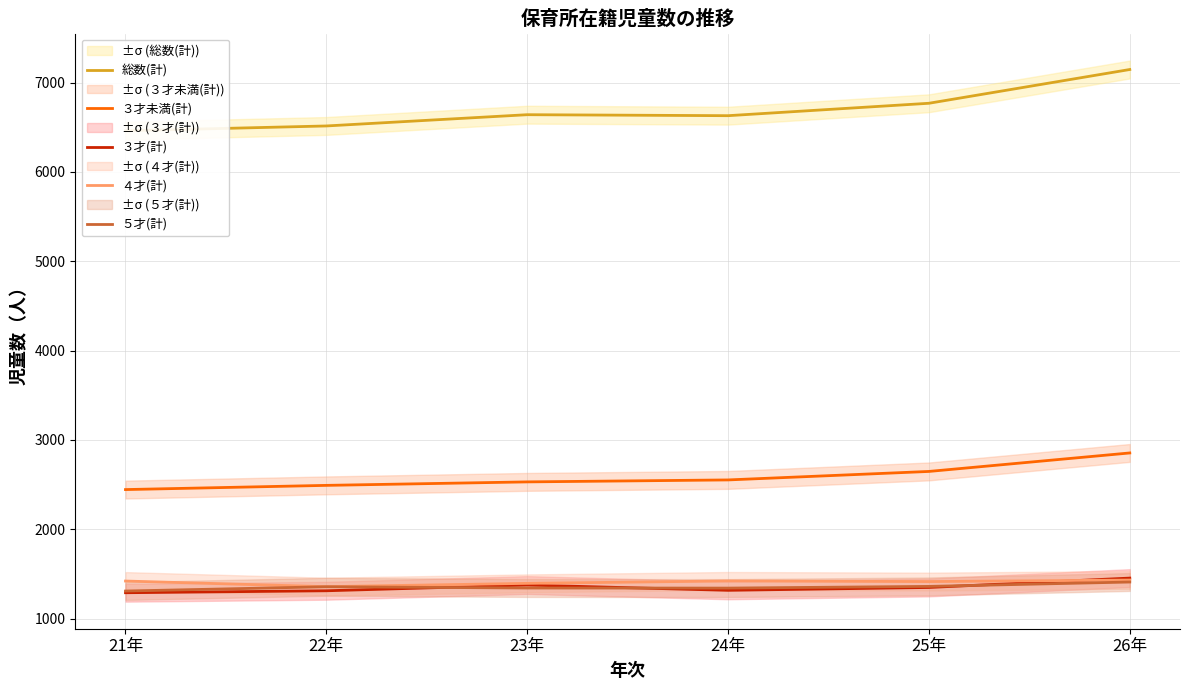

Where is the first local maximum for ３才(計)?

23年